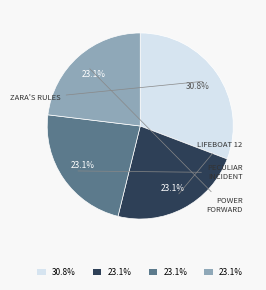

Is there a majority slice in this chart?

No